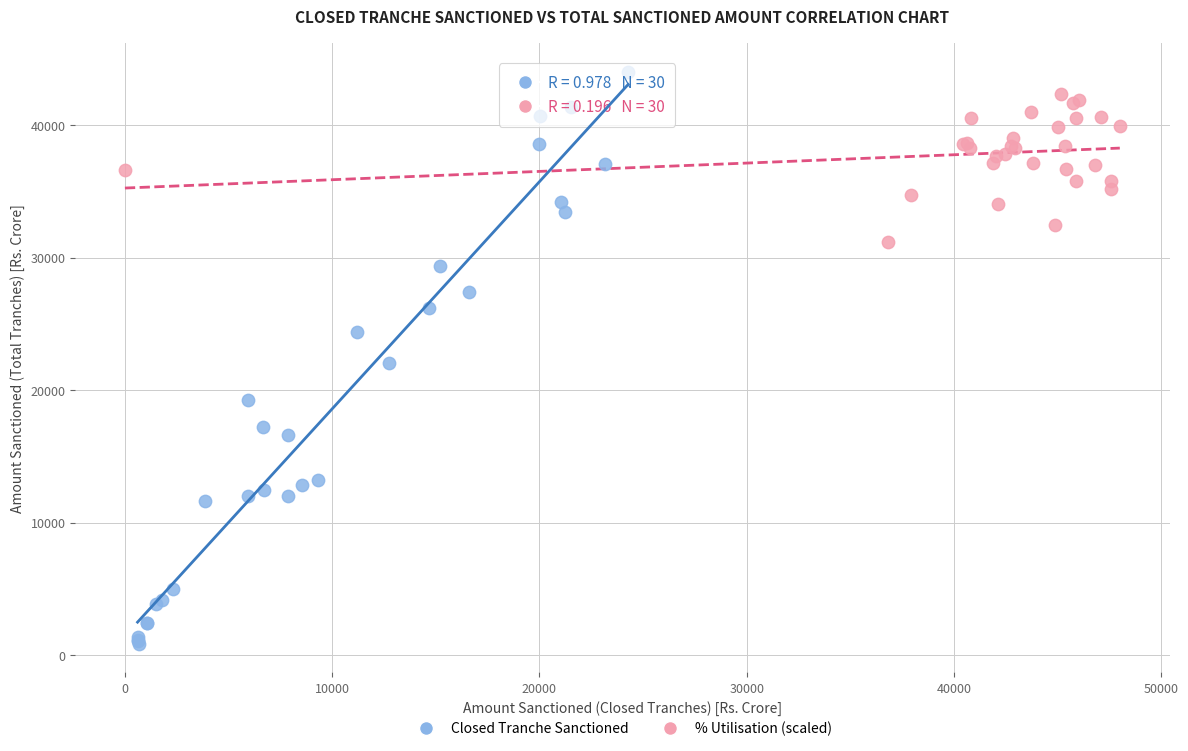

Which series contains the highest Y value?

Closed Tranche Sanctioned